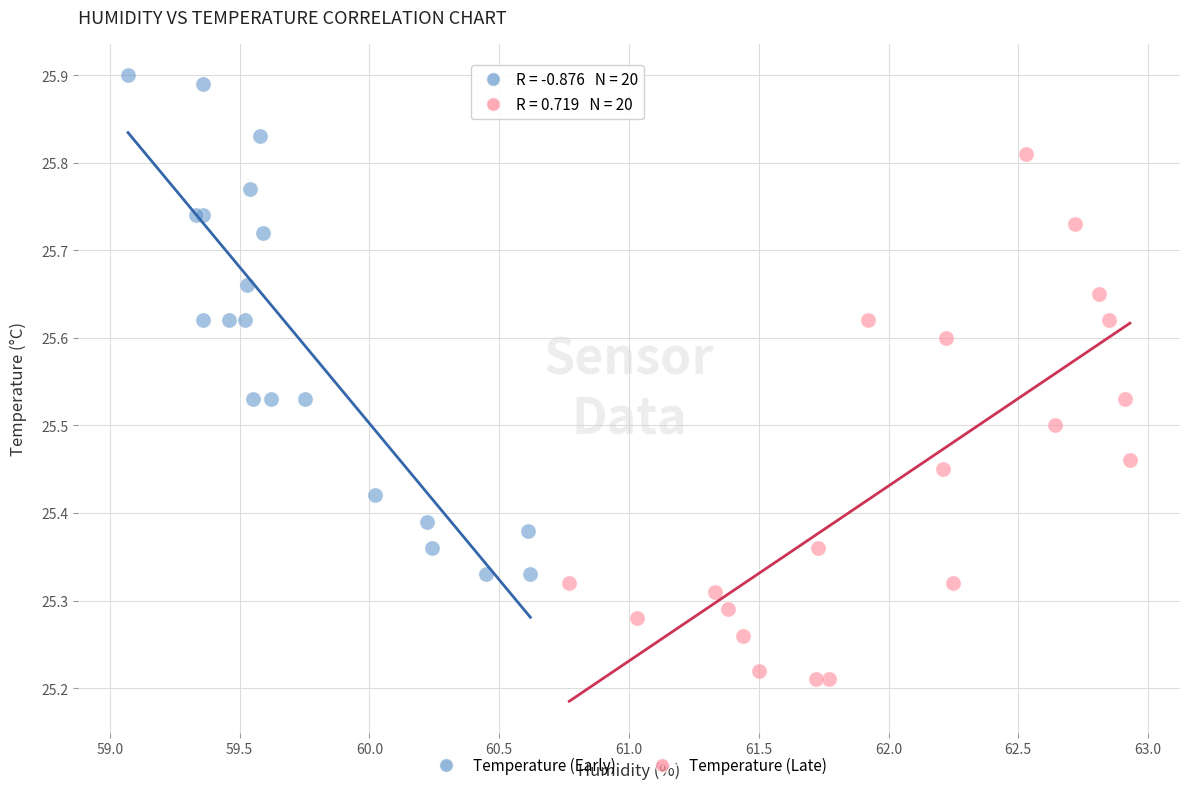

Which series reaches the minimum Y coordinate?

Temperature (Late)